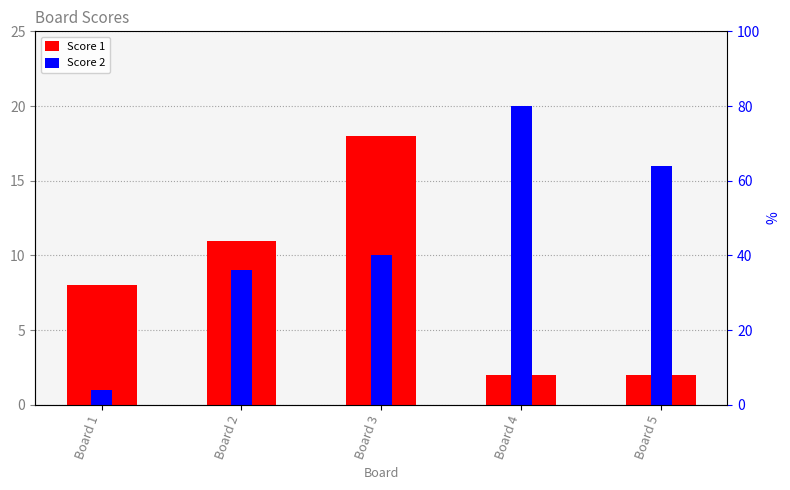

What is the minimum value shown in the chart?

1